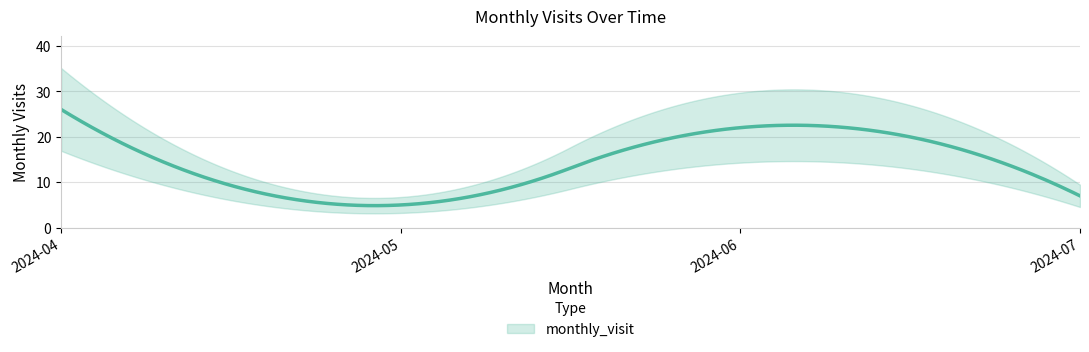

What is the difference between the values at 2024-07 and 2024-04?

19